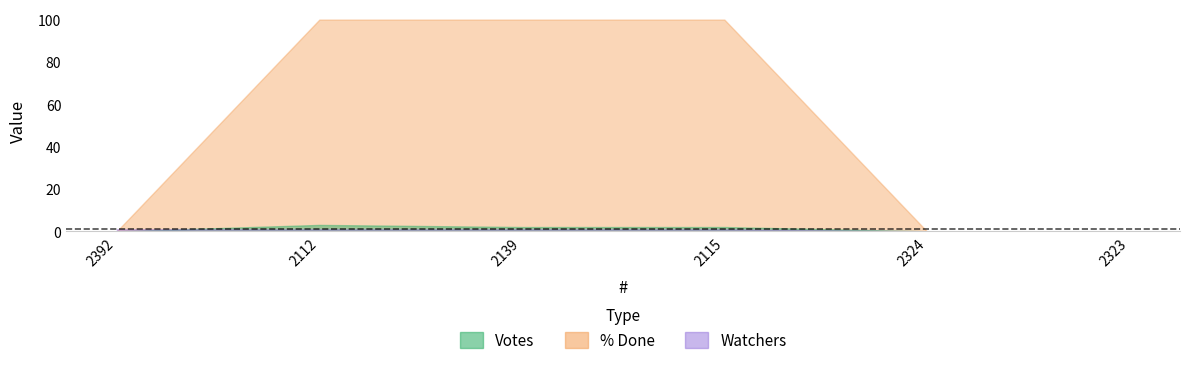

In Votes, how many points are higher than both neighbors (excluding endpoints)?

1